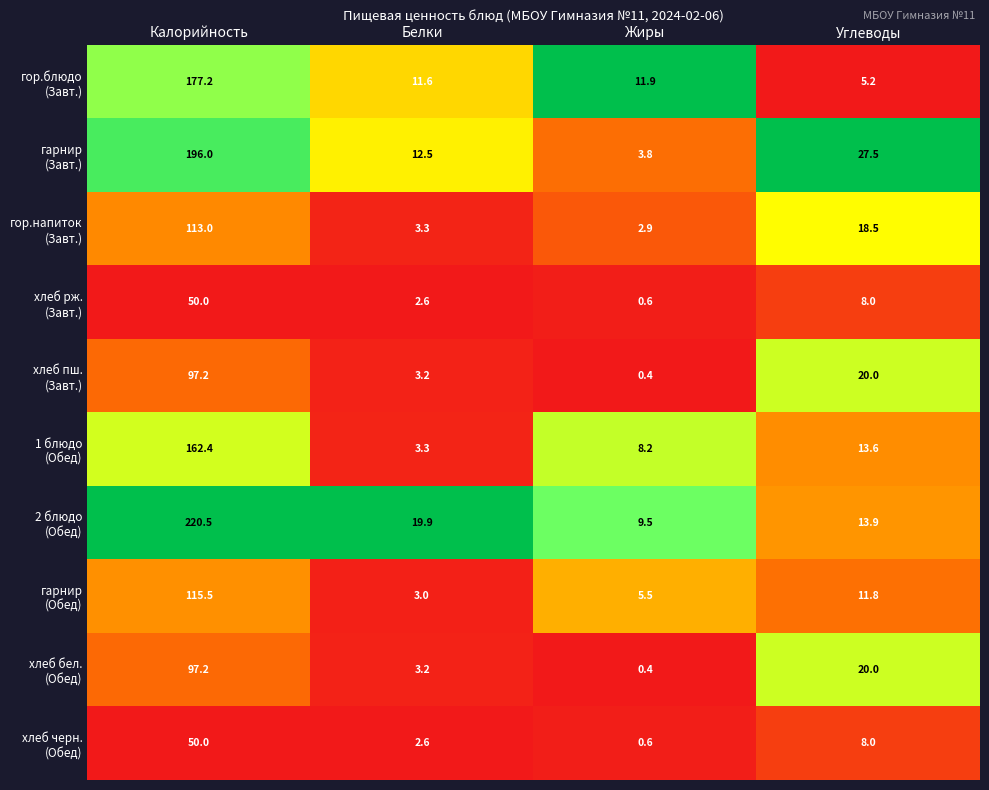

What is the spread (max minus min) of values at Жиры?

11.5